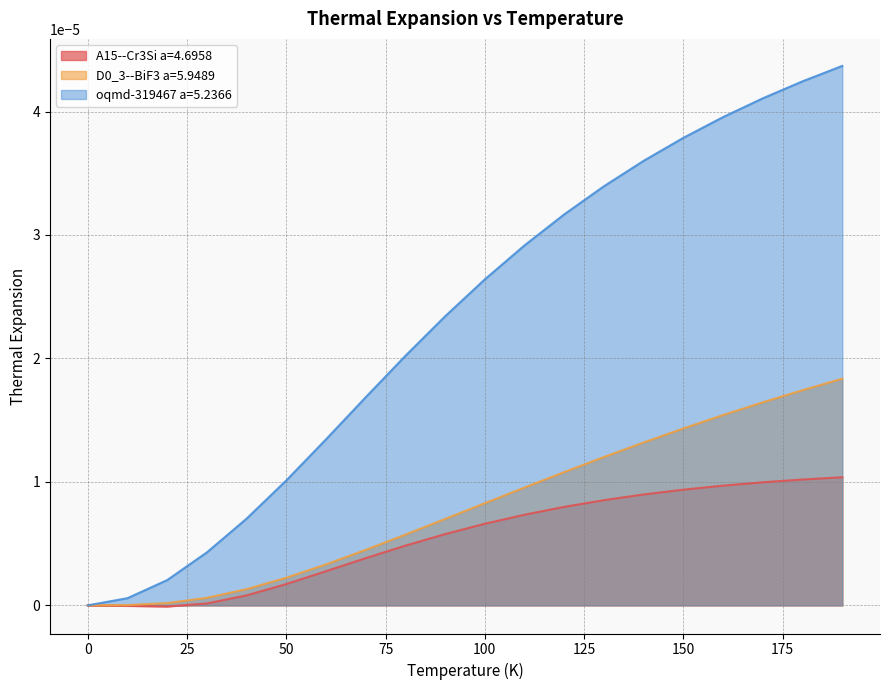

True or false: D0_3--BiF3 a=5.9489 has a value of 0.0 at 100.0.

False